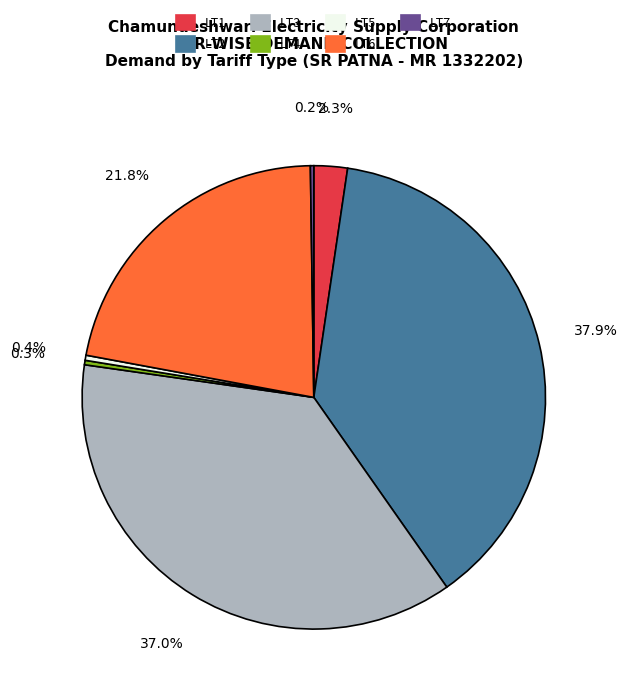

How much of the chart is everything except LT4?

99.7%